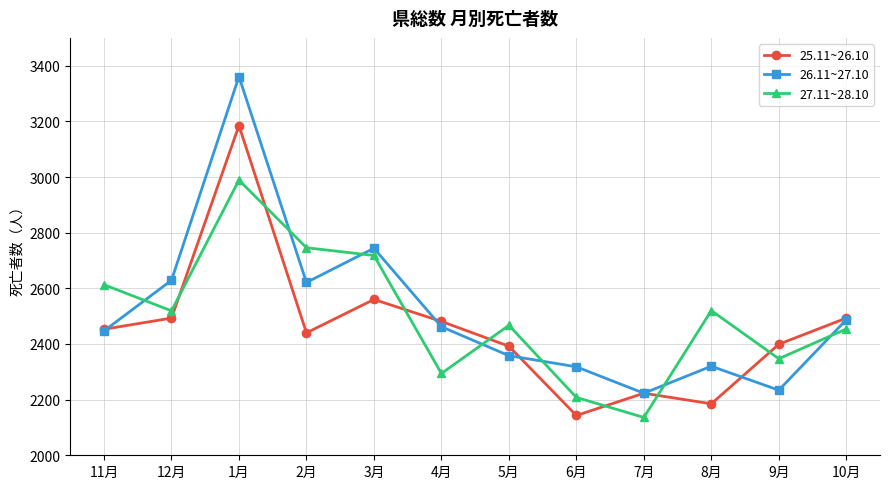

What position from the left is 1月?

3